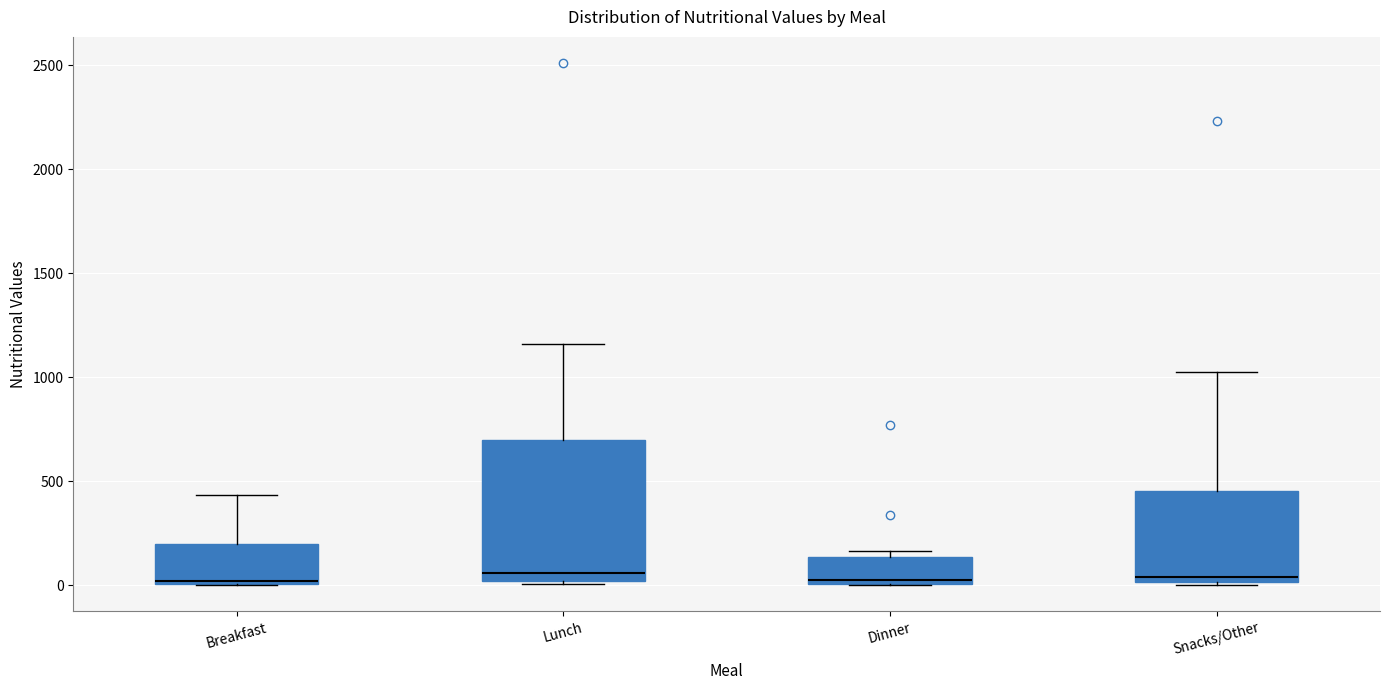

Reading left to right, read every box against the y-axis: the position of its median line, the range the box covers, and the ends of its whiskers. The values are not printed on the chart, so give them approximately, as read against the axis.

Breakfast: median 0 (just above the box's lower edge), box 0 to 200, whiskers 0 to 450
Lunch: median 50, box 0 to 700, whiskers 0 to 1150
Dinner: median 0 (just above the box's lower edge), box 0 to 150, whiskers 0 to 150 (just above the box's upper edge)
Snacks/Other: median 50, box 0 to 450, whiskers 0 to 1050